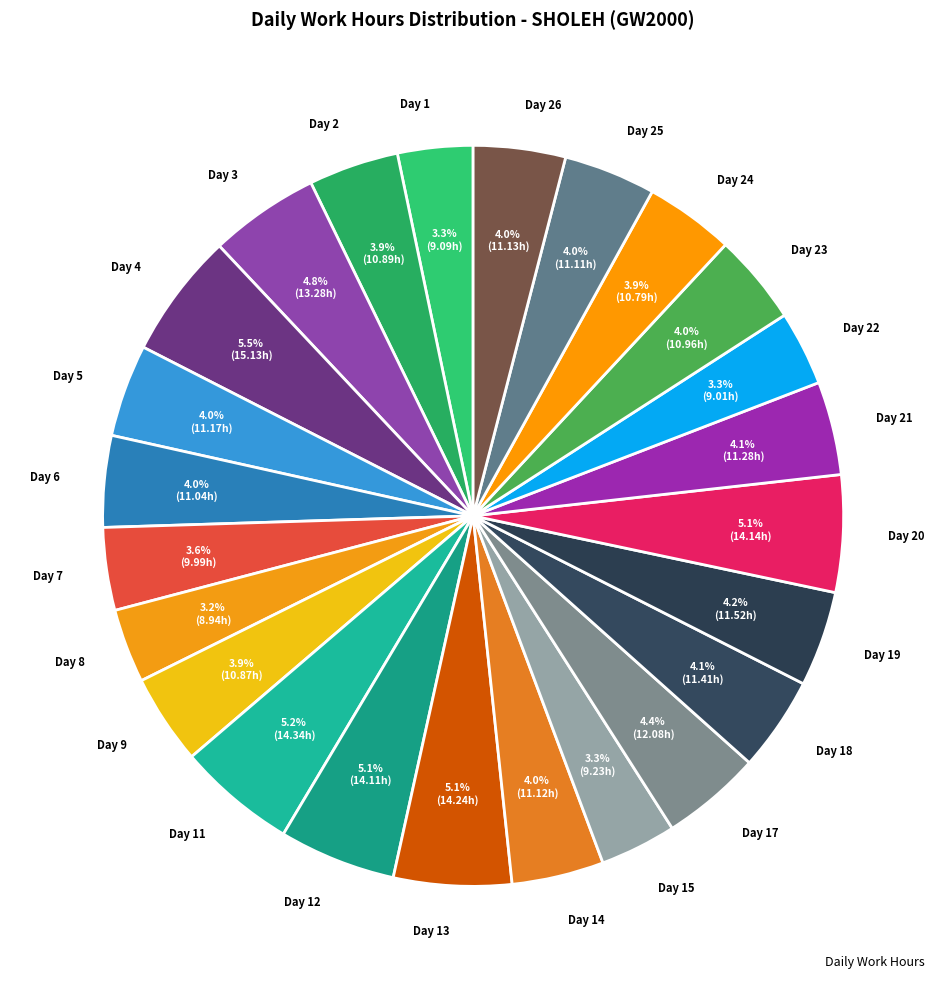

Between Day 3 and Day 5, which is larger?

Day 3